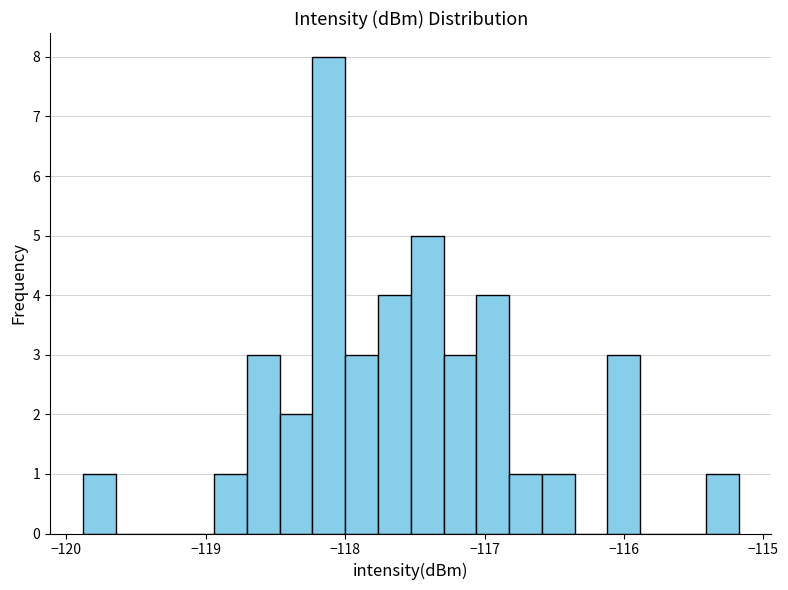

Around what value on the x-axis is the tallest bar? Give the approximate position of its centre, as read against the axis.

-118.1